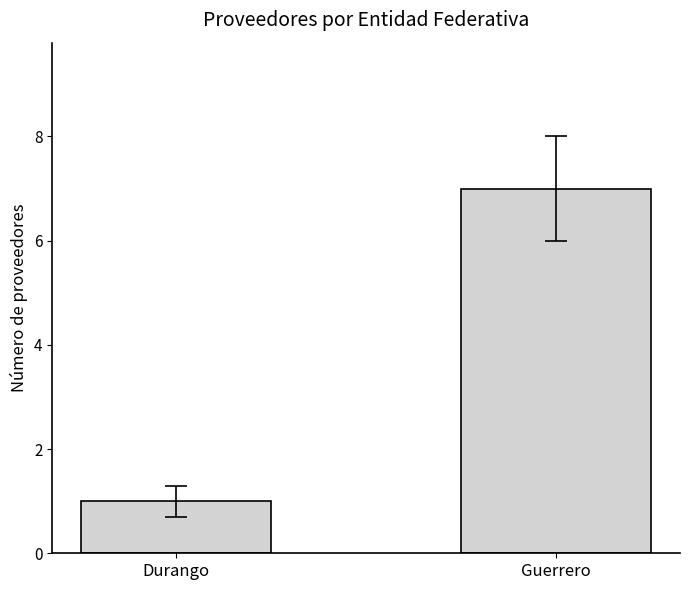

The value at Guerrero is 7. True or false?

True